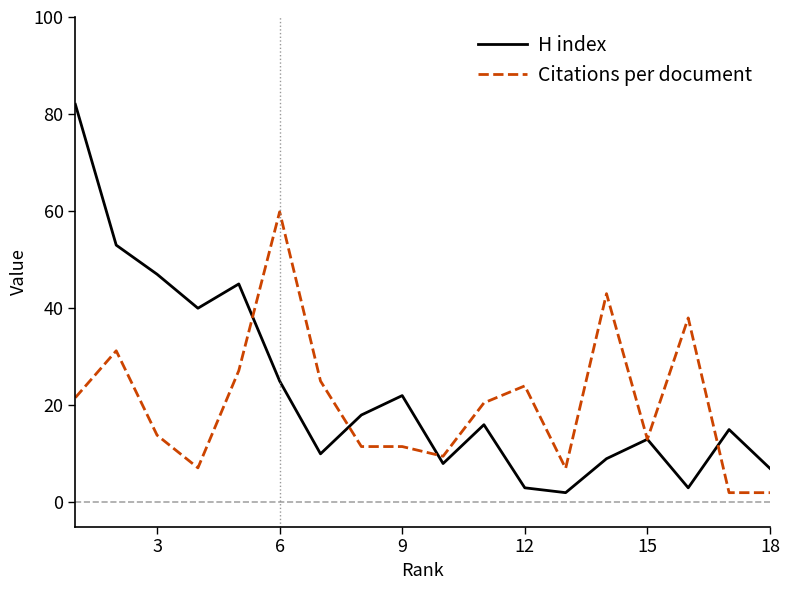

Does the chart have visible grid lines?

No